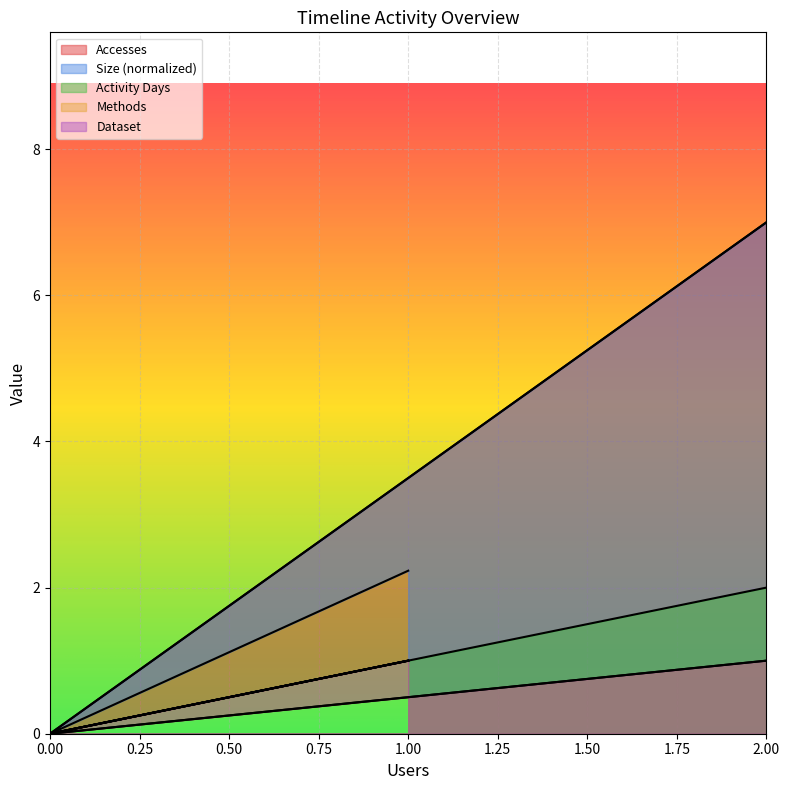

How many series are shown in this chart?

5